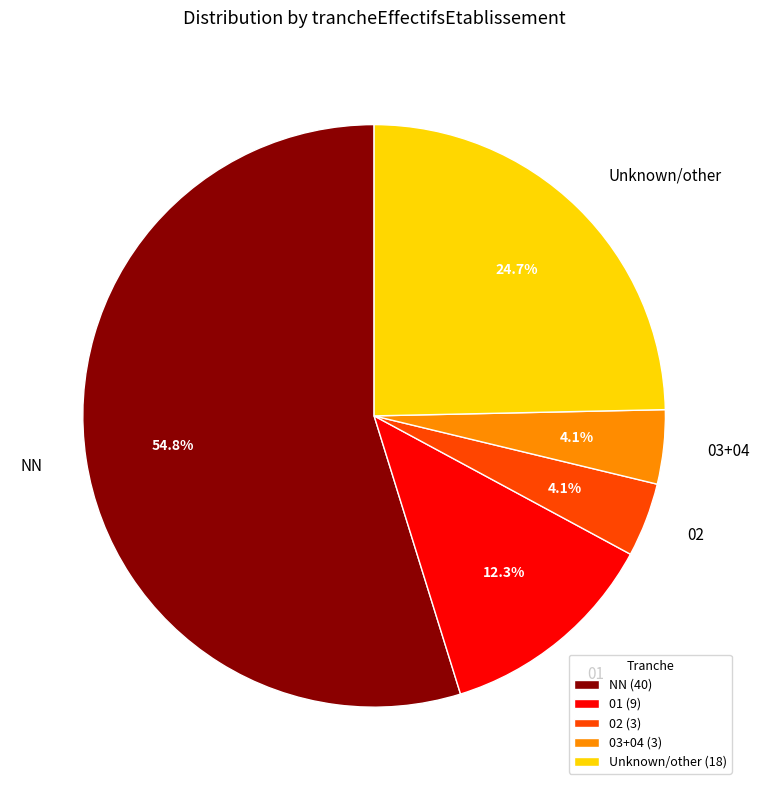

What percentage do 02 and 01 together represent?

16.4%